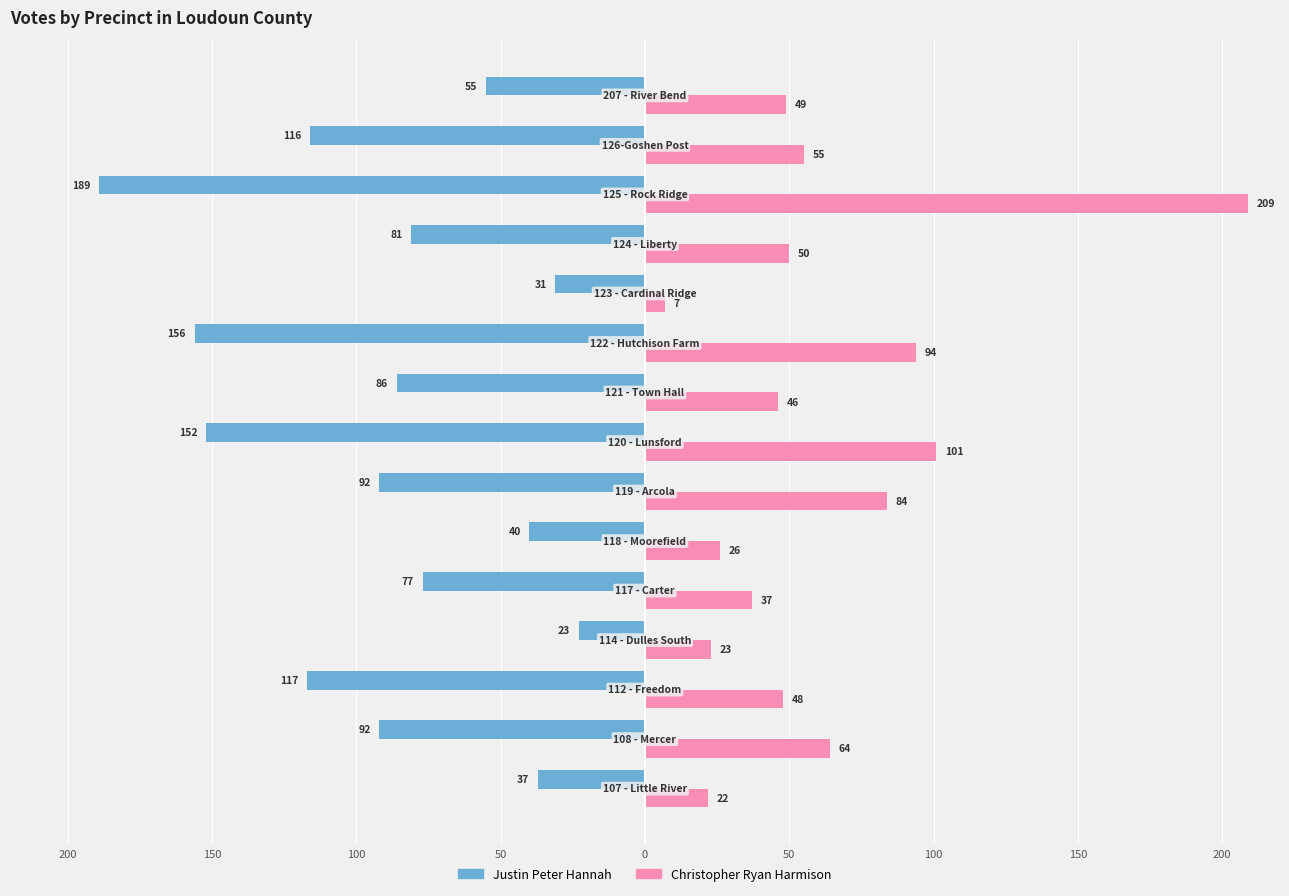

What are all the series names shown in the legend?

Justin Peter Hannah, Christopher Ryan Harmison